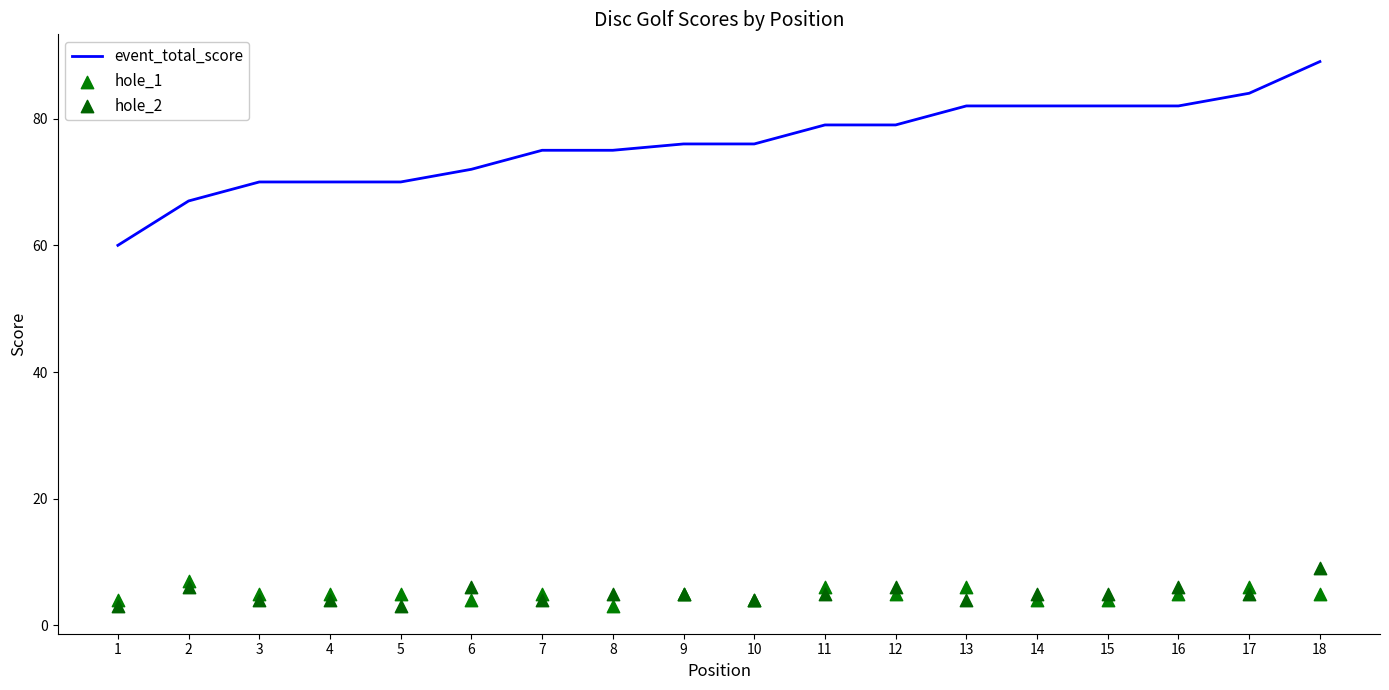

Which series reaches the maximum Y coordinate?

event_total_score